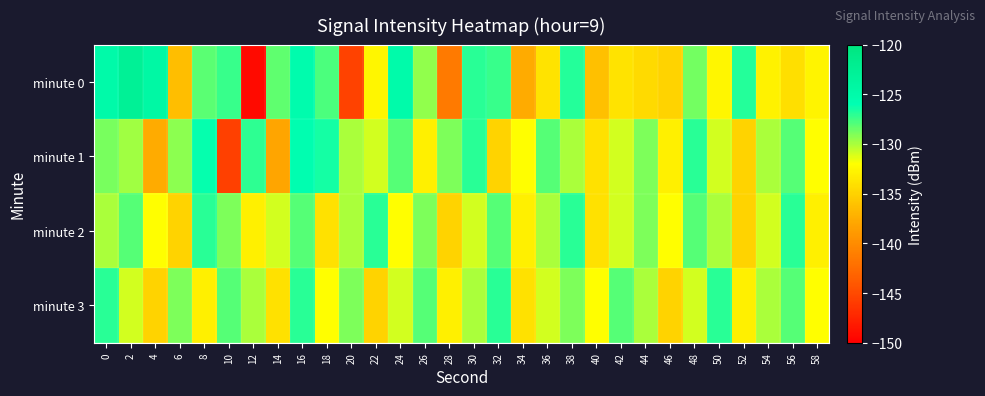

At which category does the chart reach its peak across all series?

2